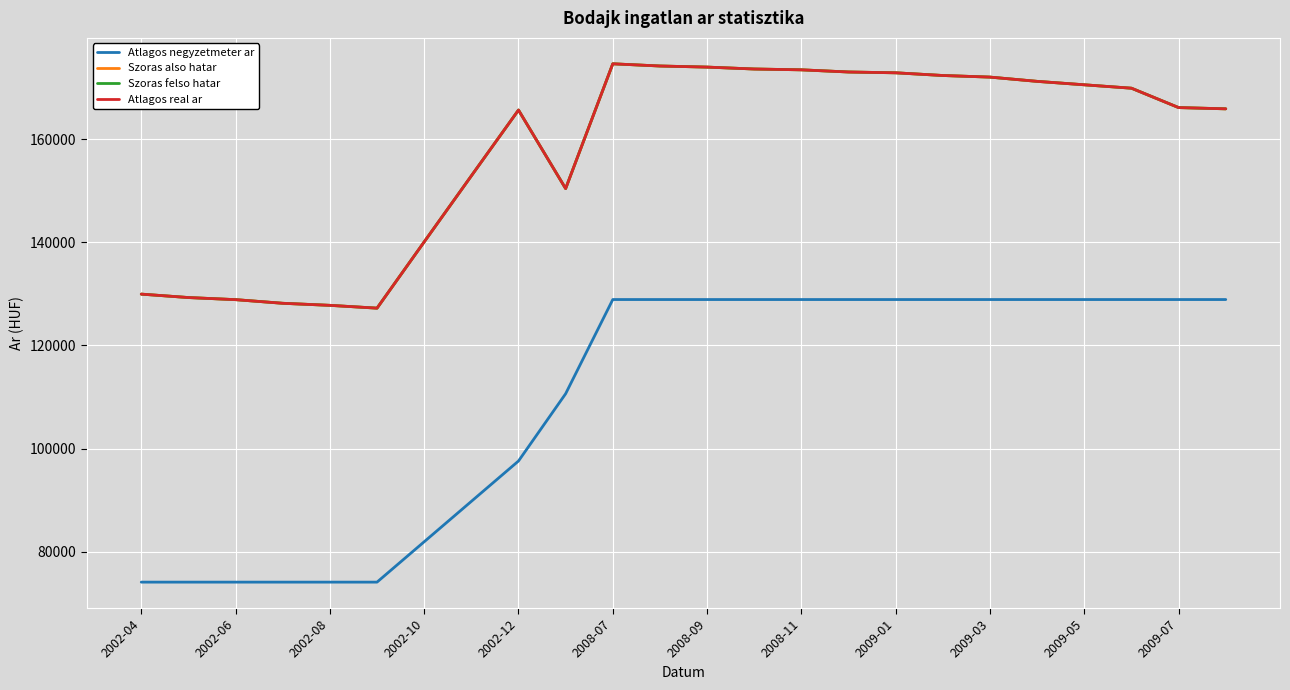

Is this an area chart (filled region under the line)?

No